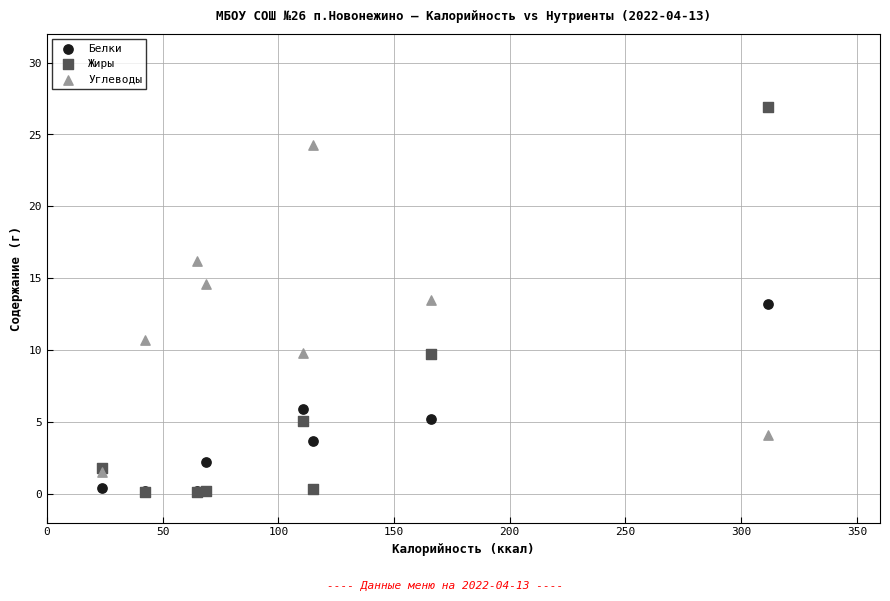

Which series has the widest spread of Y values?

Жиры